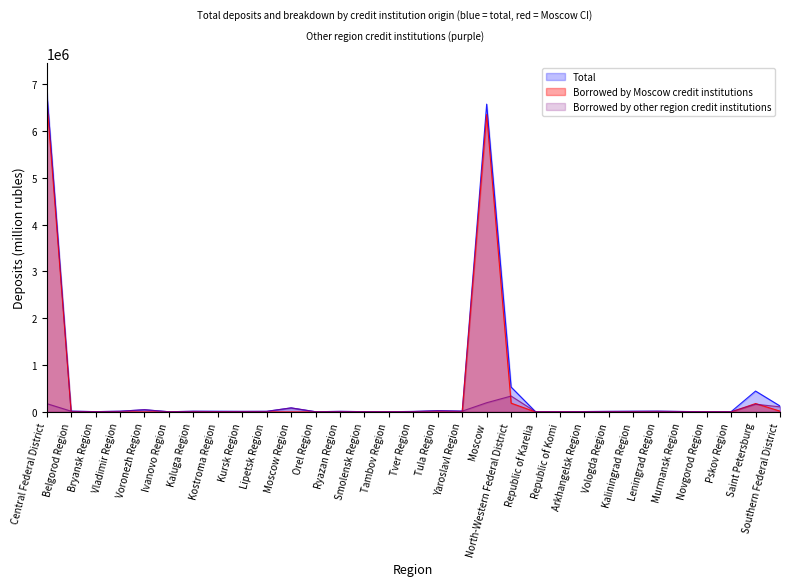

What is the maximum value shown in the chart?

6892037